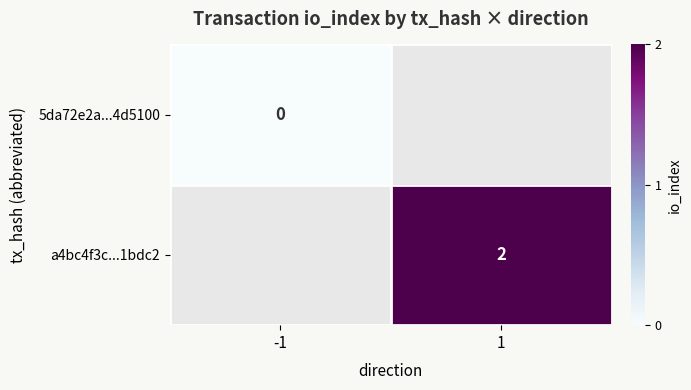

What is the greatest value displayed?

2.0